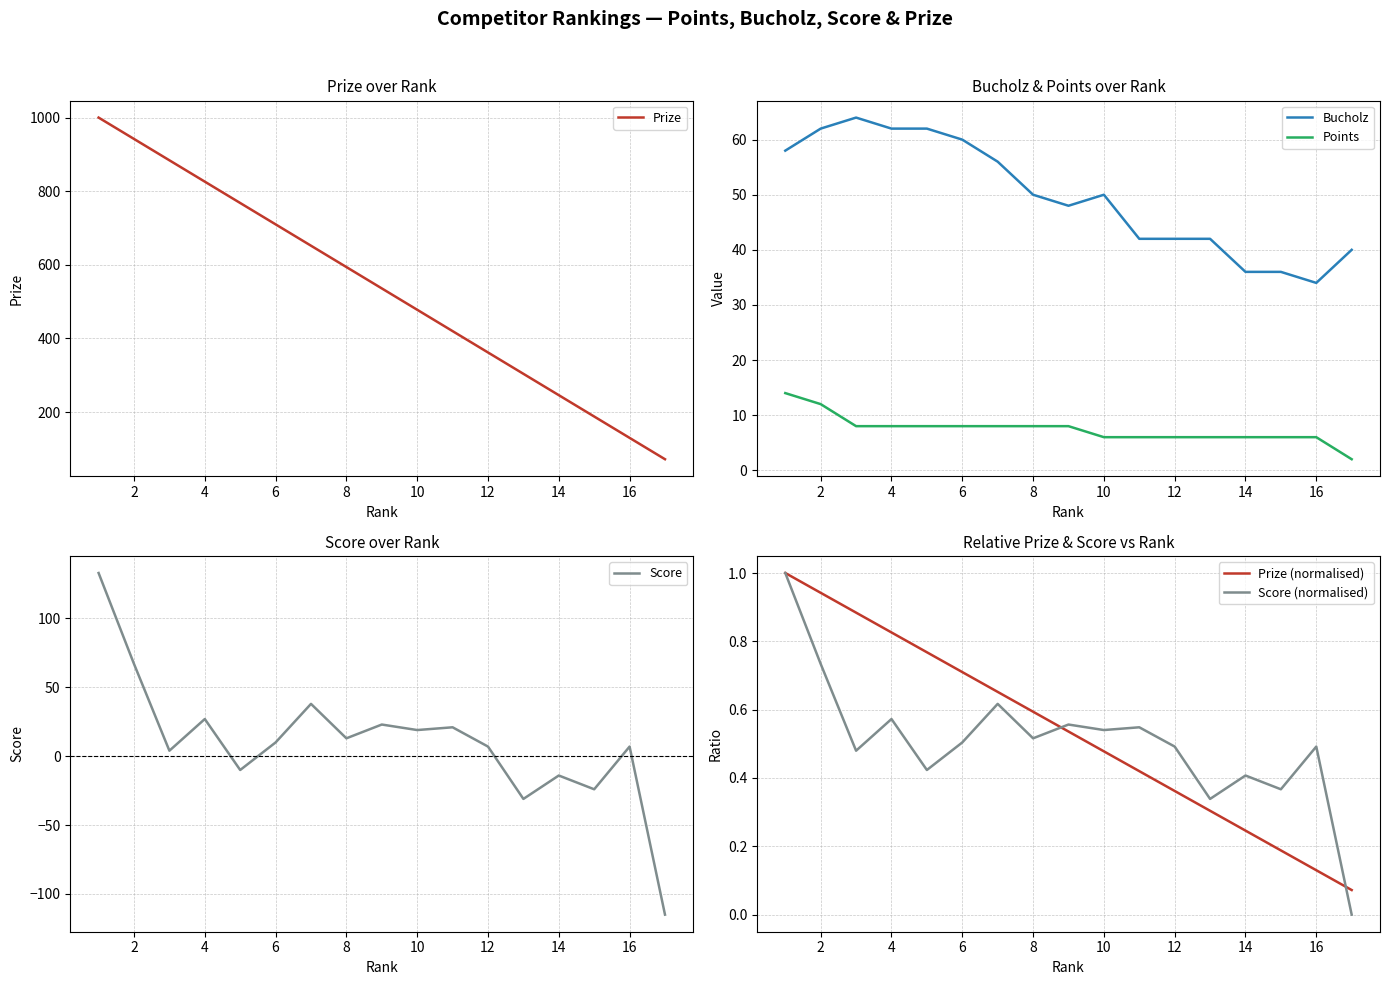

True or false: Bucholz and Points intersect in this chart.

False